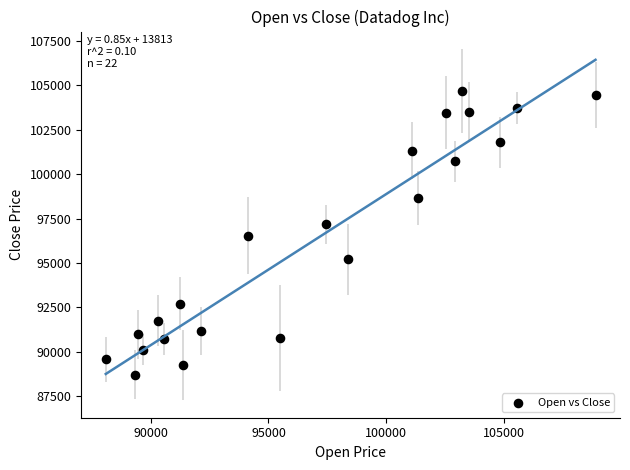

What is the range of Y values (max minus min)?

15945